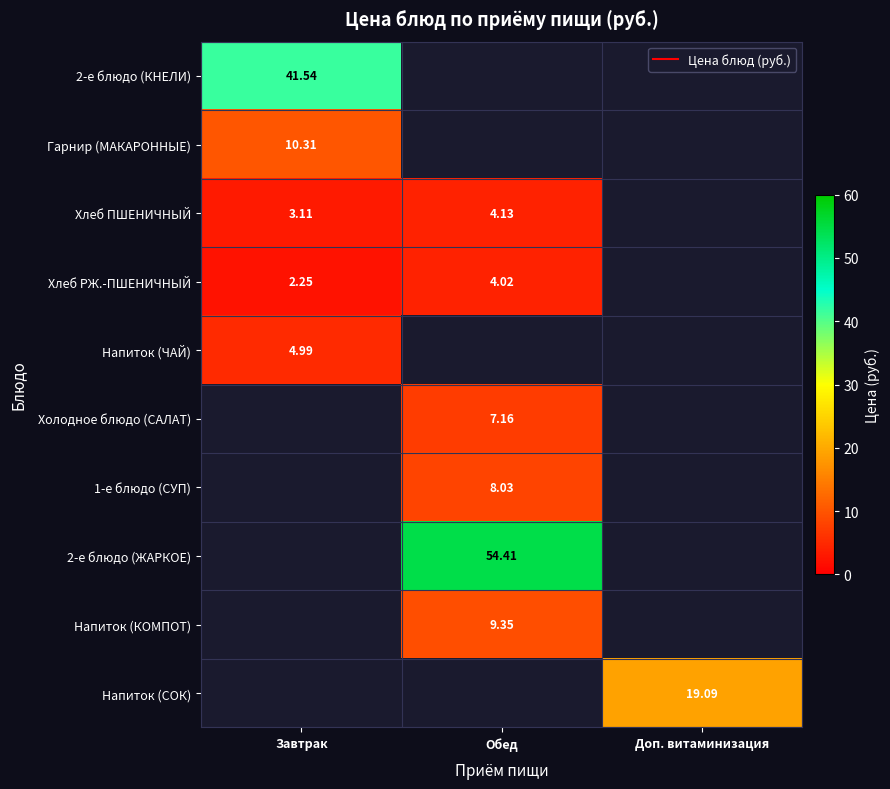

The value of Хлеб РЖ.-ПШЕНИЧНЫЙ at Обед is 5.4. True or false?

False